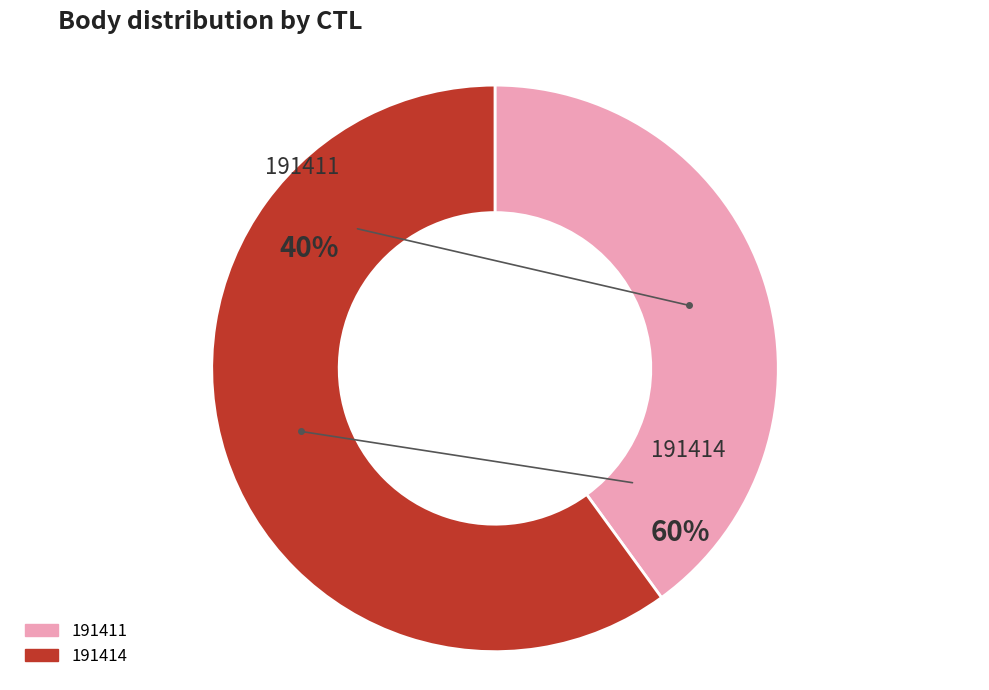

Is the sum of 191411 and 191414 greater than half?

Yes